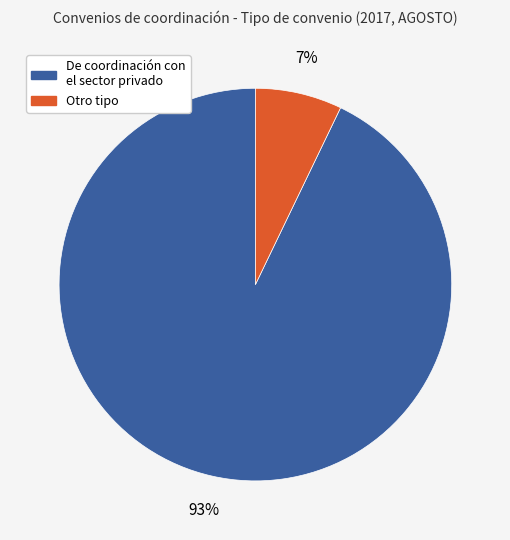

Is it true that De coordinación con el sector privado is 93% of the pie?

True